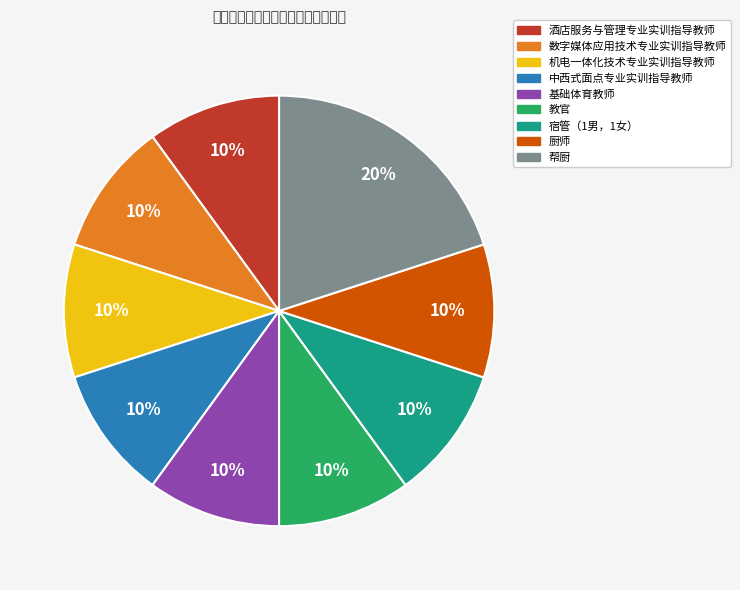

Count the number of slices in the pie.

9